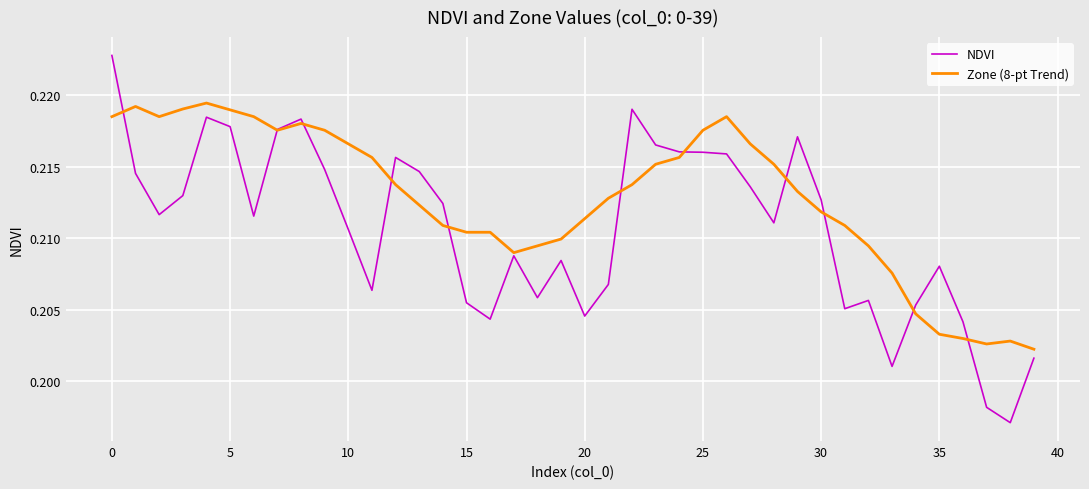

Which series has the largest range (max minus min)?

NDVI